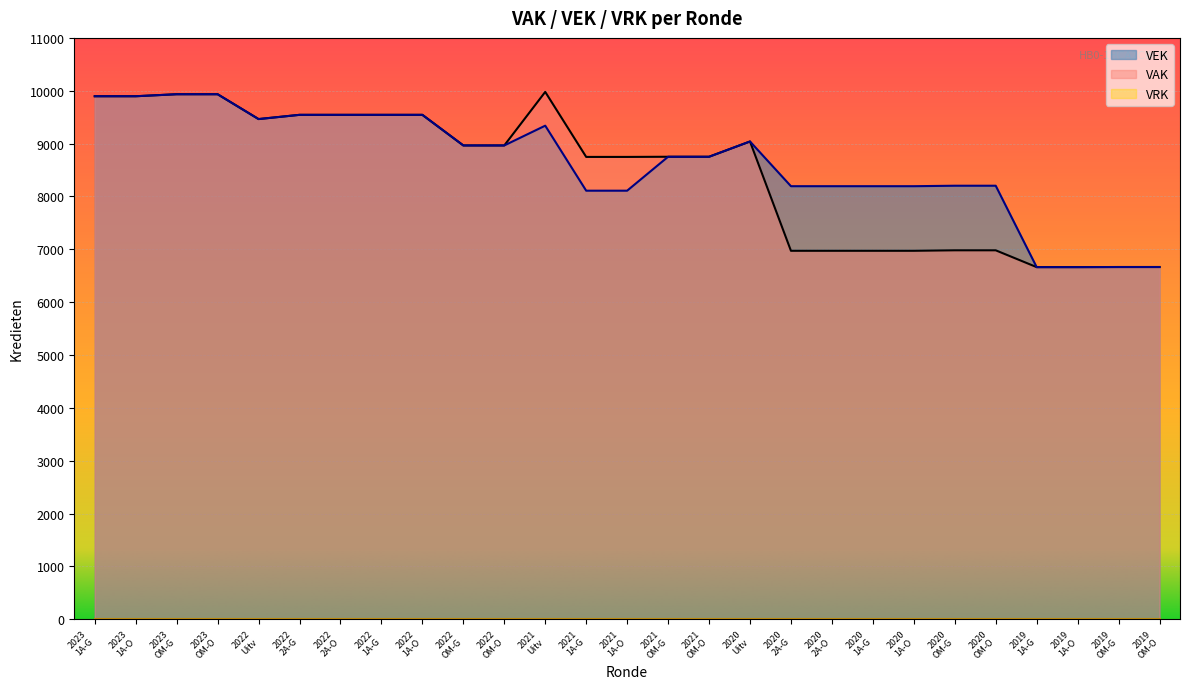

What is the maximum value for VAK?

9978